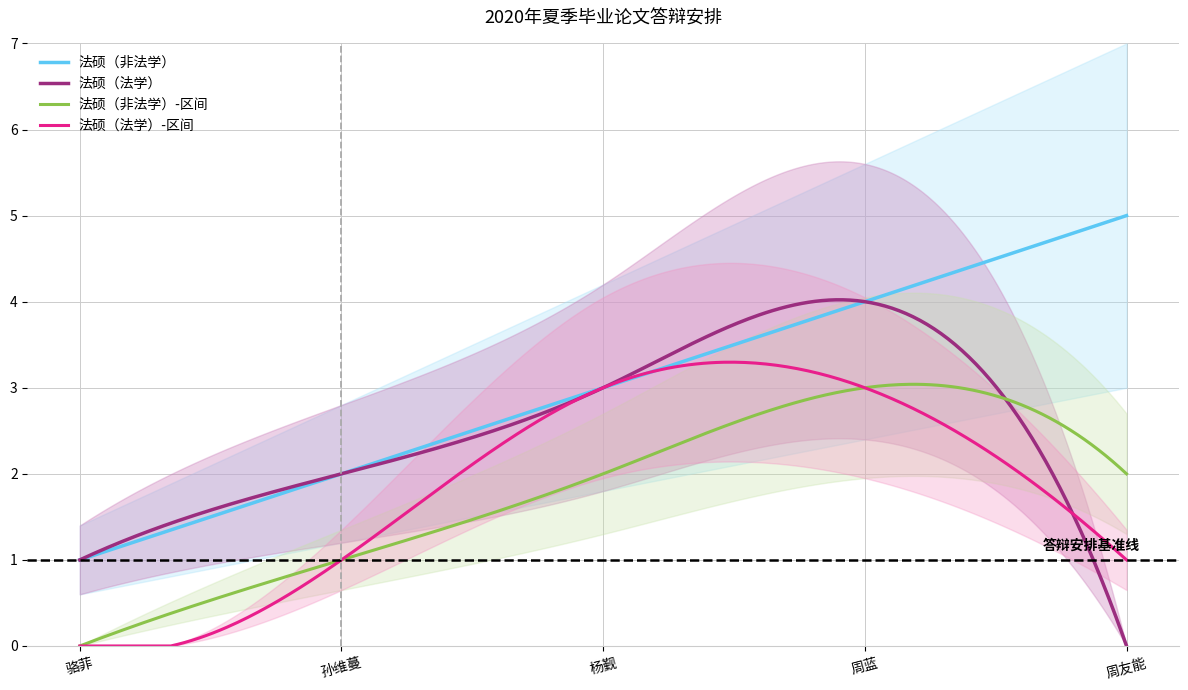

Is it true that 法硕（非法学） equals 1 at 骆菲?

True